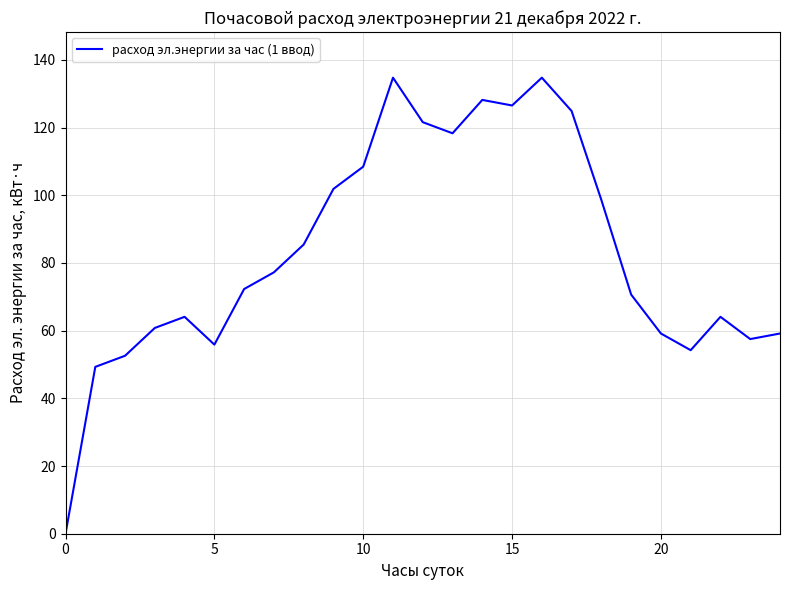

What is the maximum value shown in the chart?

134.7